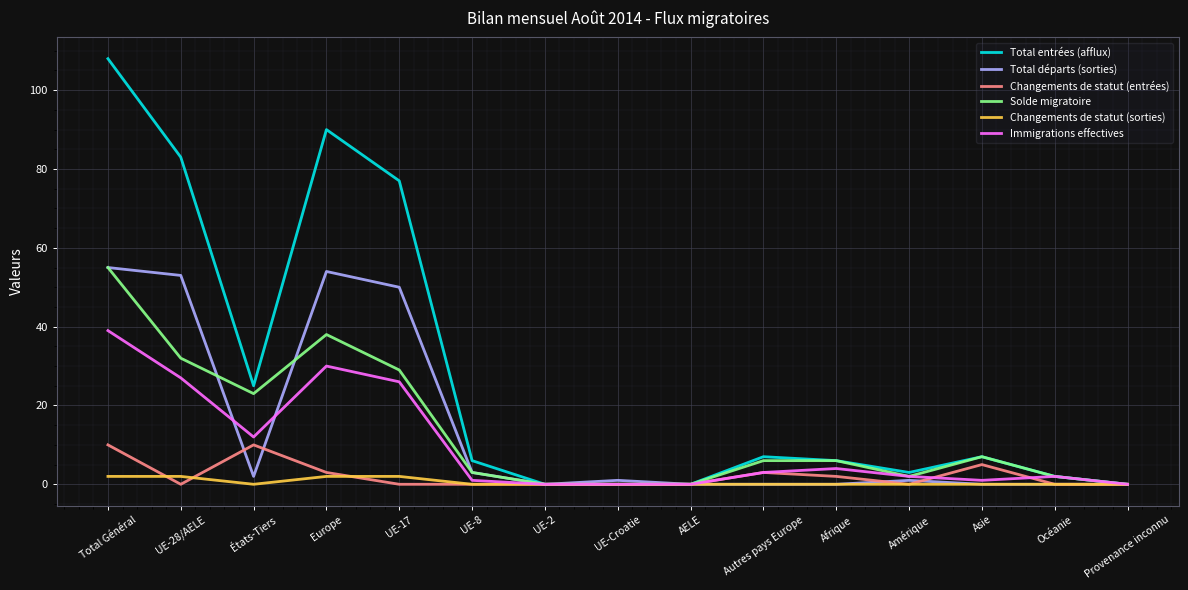

Does the chart have visible grid lines?

Yes